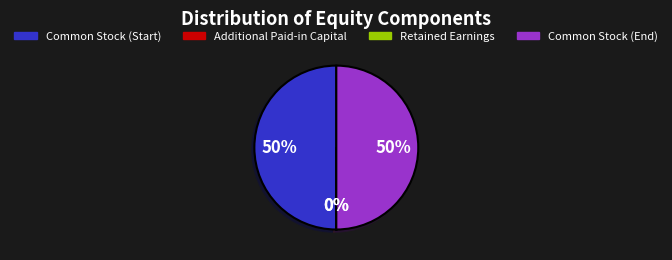

Is the sum of Common Stock (End) and Common Stock (Start) greater than half?

Yes